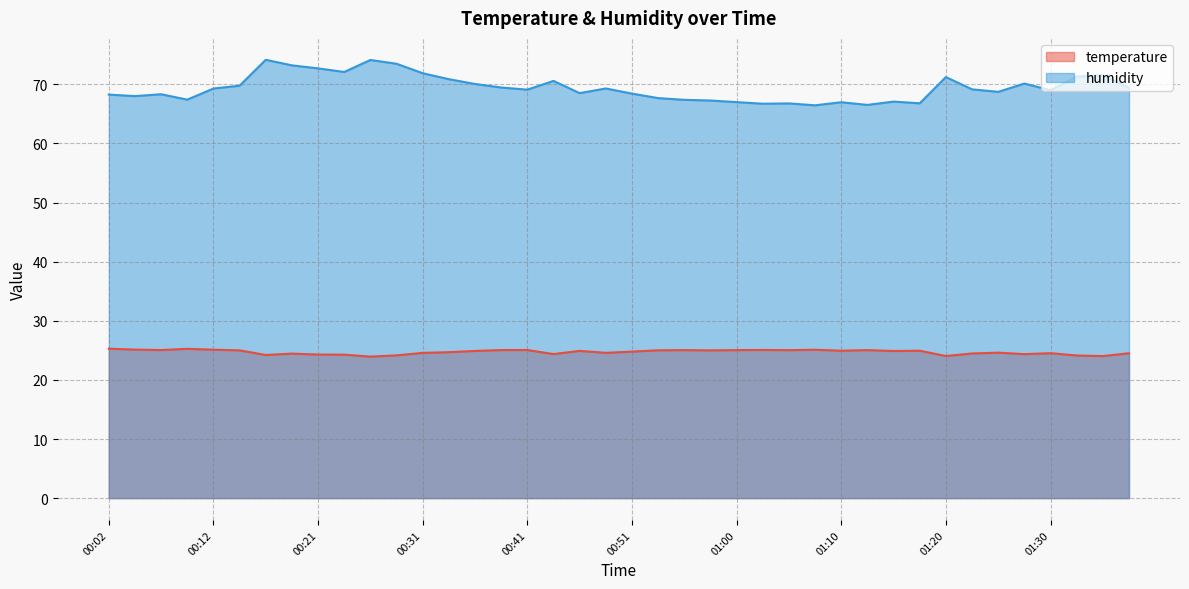

Is the value of humidity at 00:09 greater than the value of temperature at 00:26?

Yes